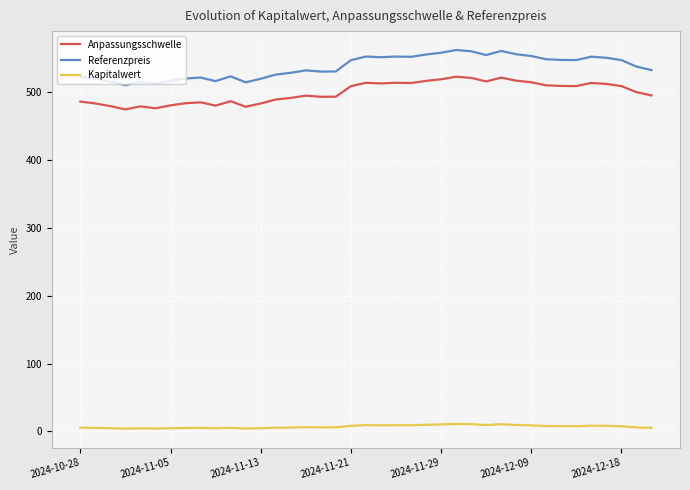

What is the lowest value of the Anpassungsschwelle series?

475.0